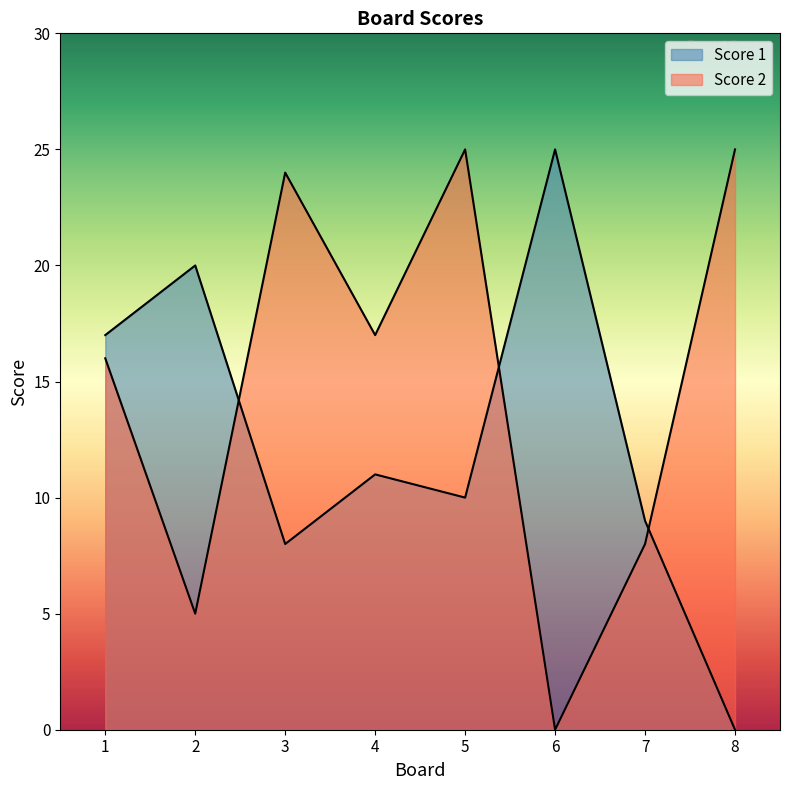

At how many categories does at least one series exceed 23?

4